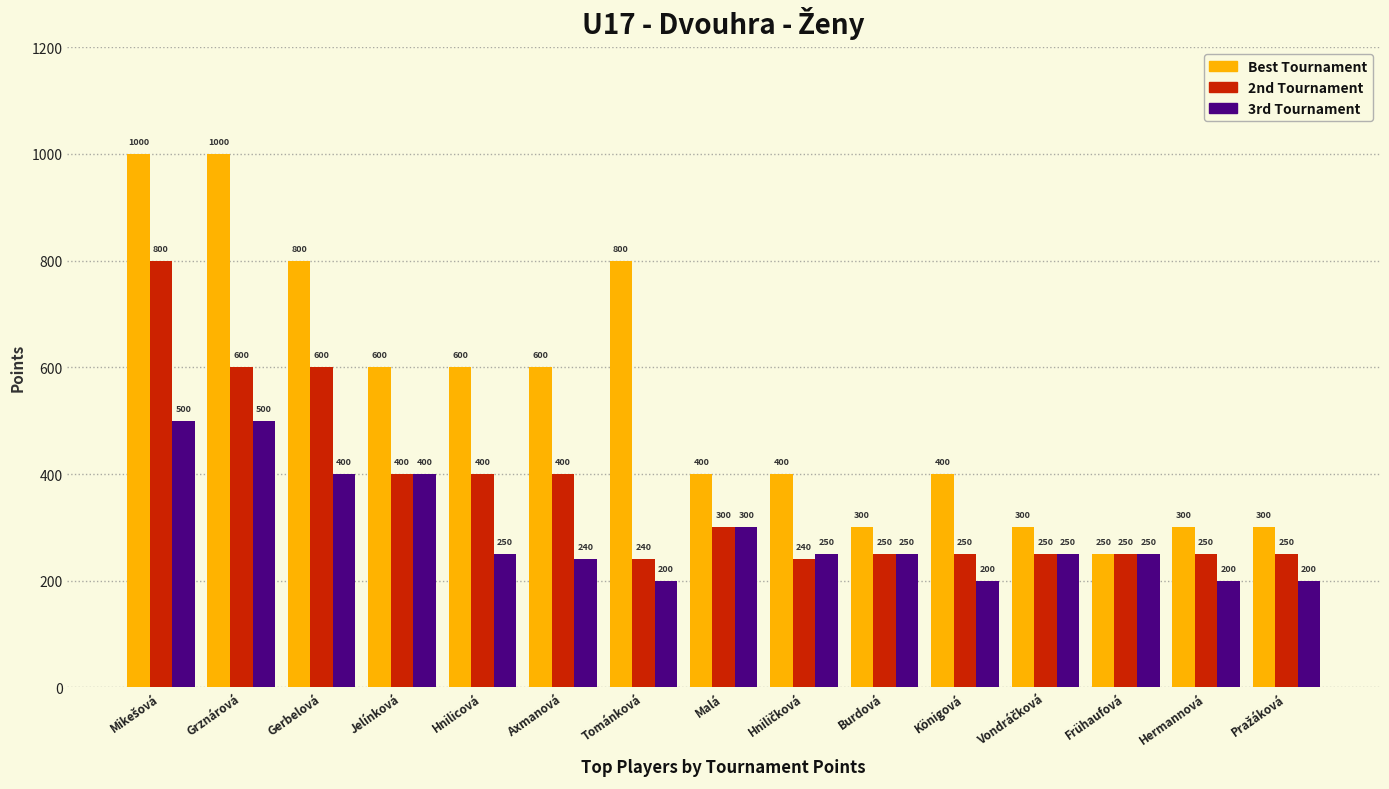

What is the average value of the Best Tournament series?

537